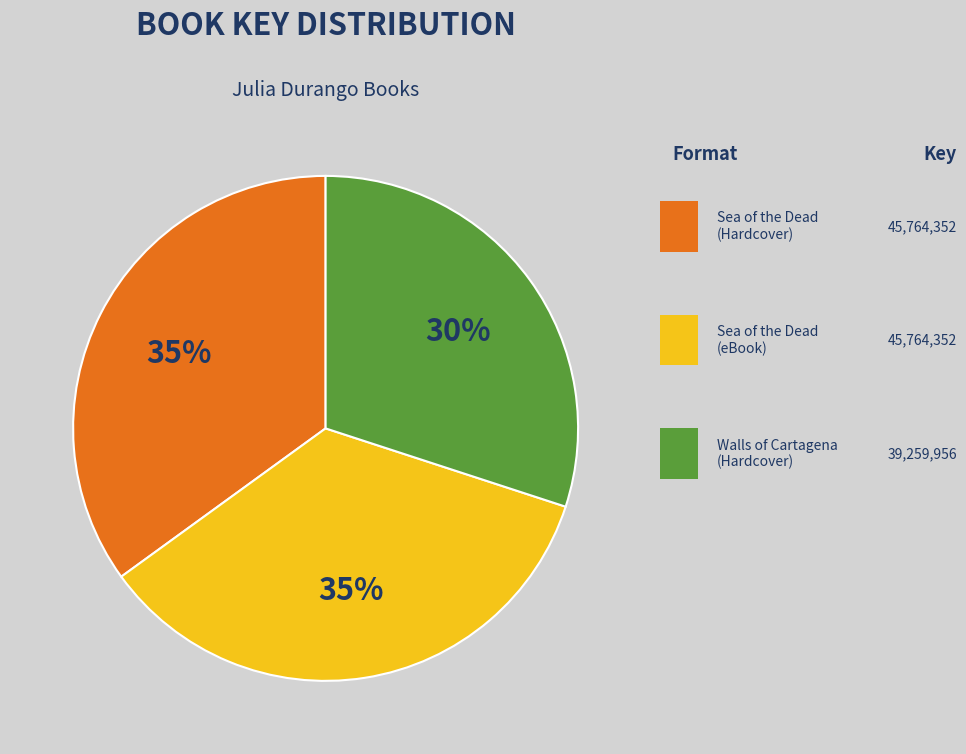

To the nearest percent, what is the average slice percentage?

33%